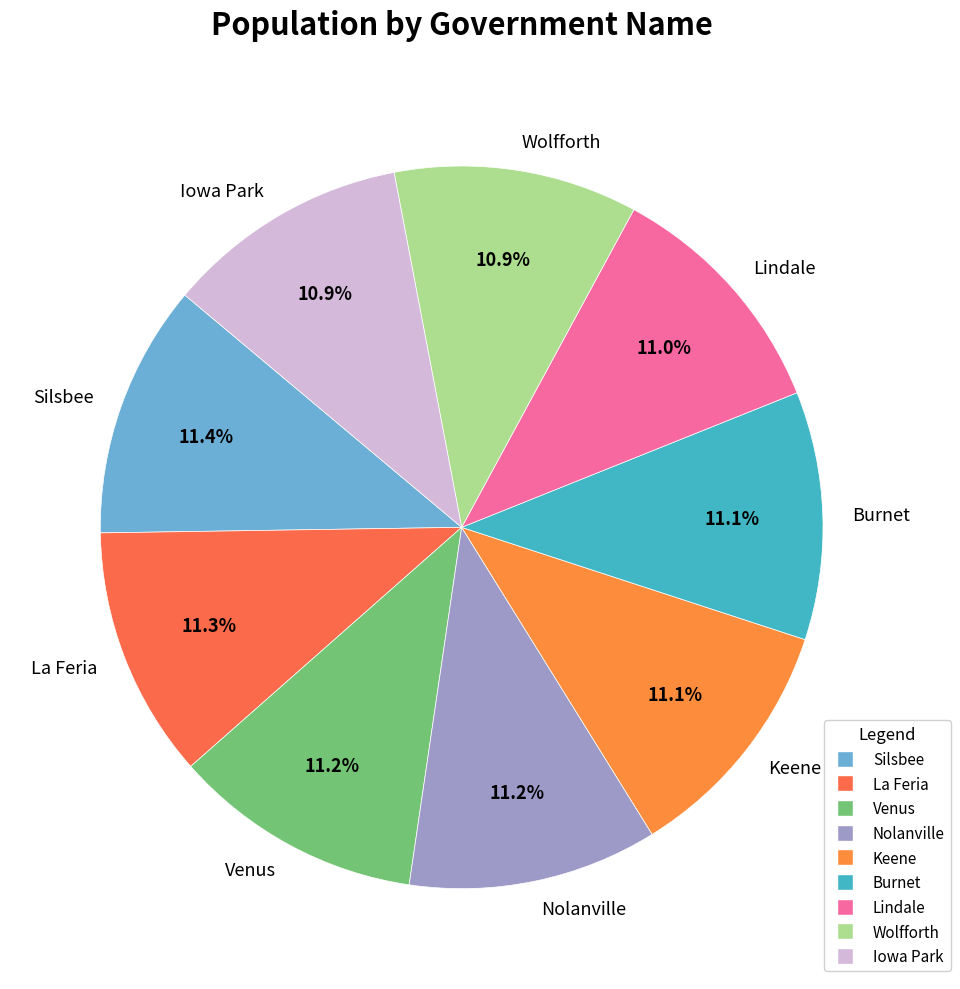

Is it true that La Feria is 11% of the pie?

True